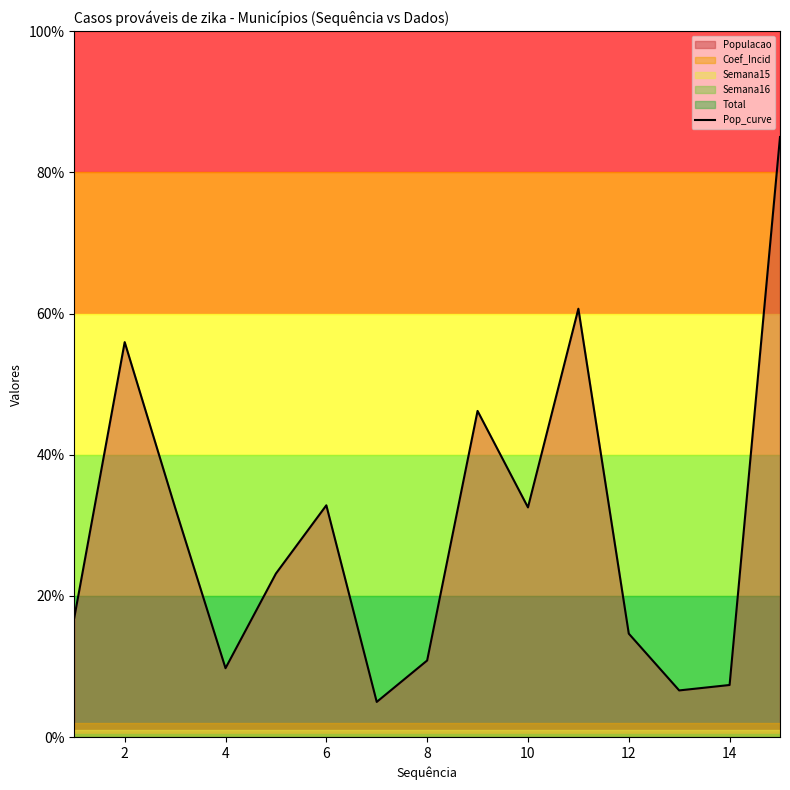

Reading left to right, extract all data points from this chart.

16.9	55.9	32.5	9.8	23.2	32.8	5.0	10.9	46.2	32.5	60.7	14.7	6.6	7.4	85.0